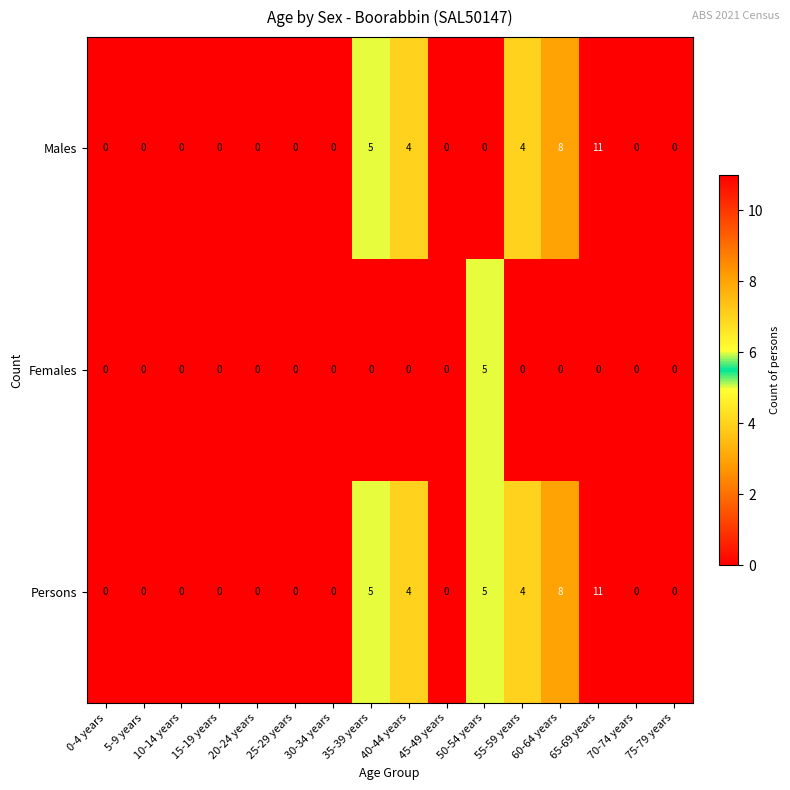

Which series has the largest total across all categories?

Persons